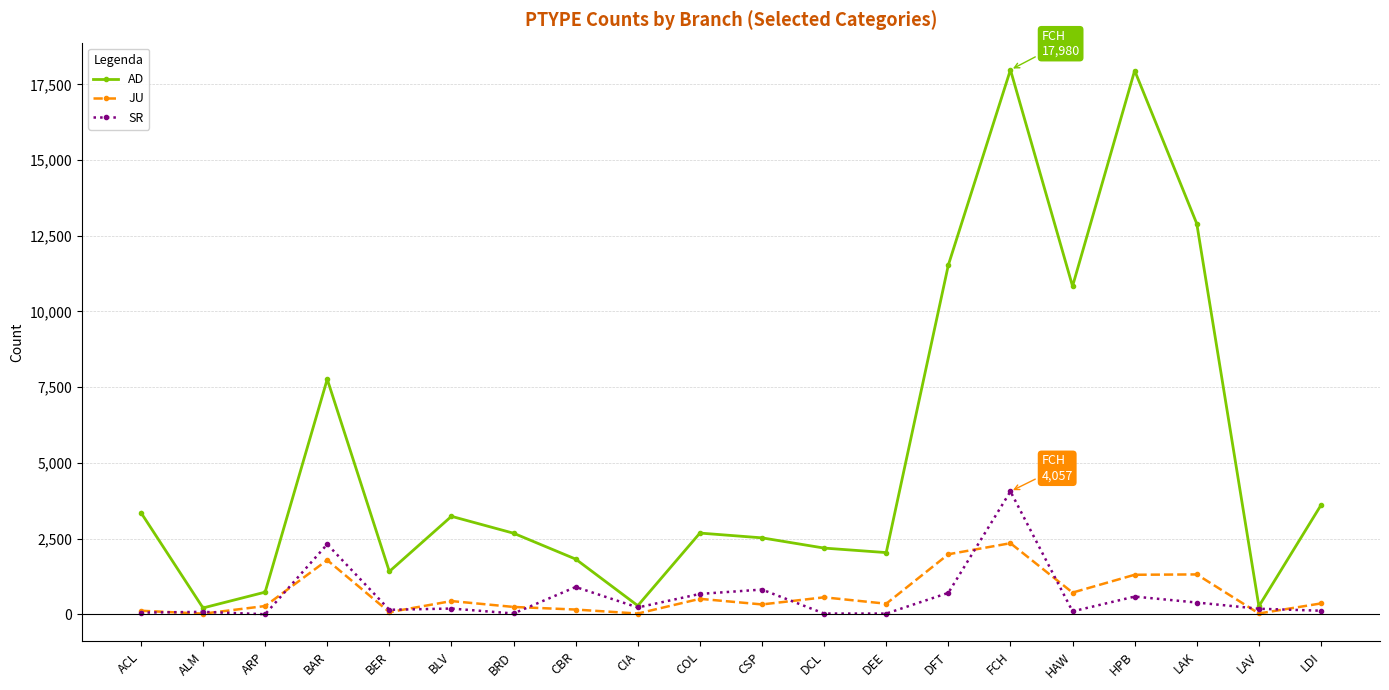

Does the chart display data point markers on the line(s)?

Yes